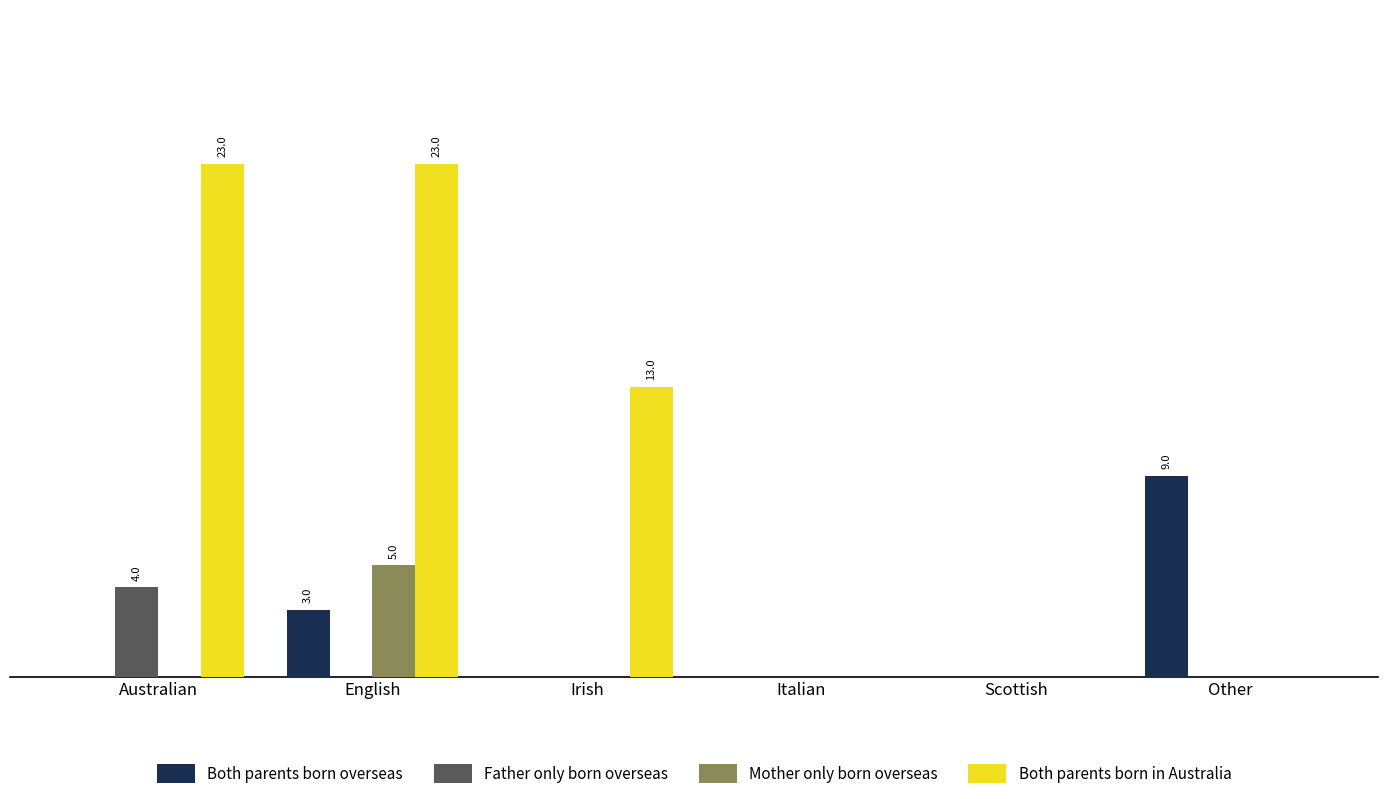

Reading left to right, transcribe all the data shown in this chart.

Both parents born overseas: 0	3	0	0	0	9
Father only born overseas: 4	0	0	0	0	0
Mother only born overseas: 0	5	0	0	0	0
Both parents born in Australia: 23	23	13	0	0	0